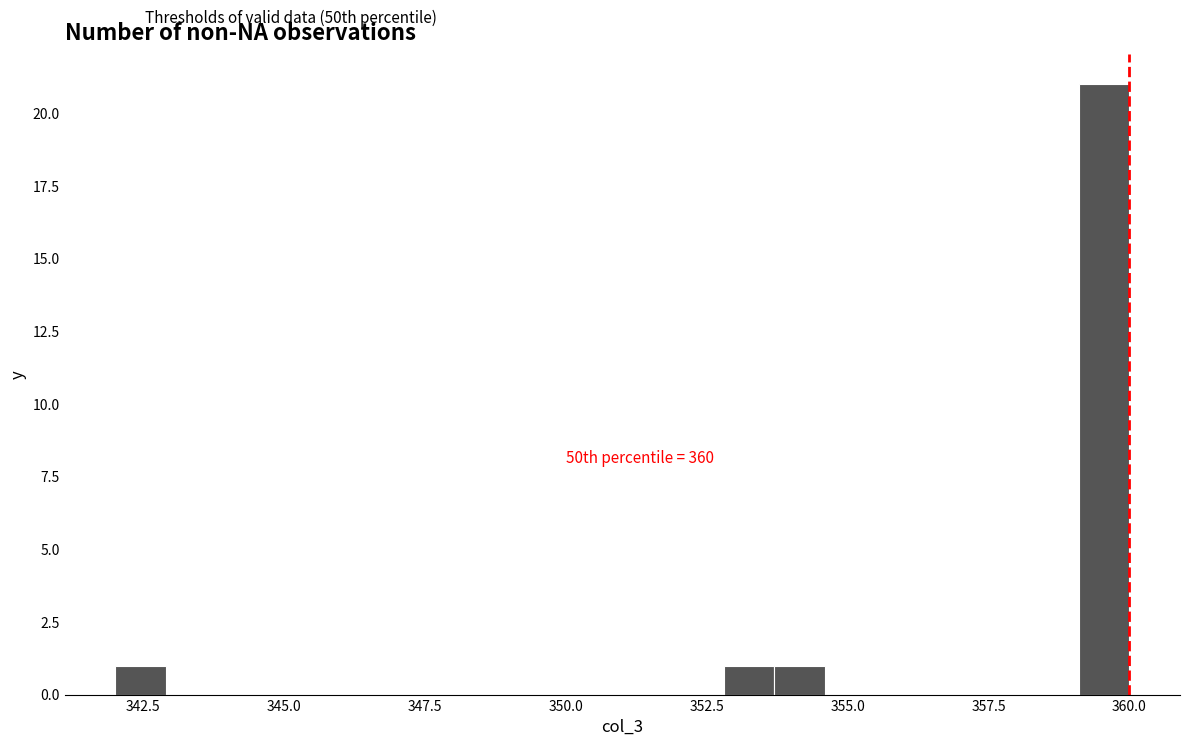

Around what value on the x-axis is the tallest bar? Give the approximate position of its centre, as read against the axis.

359.5